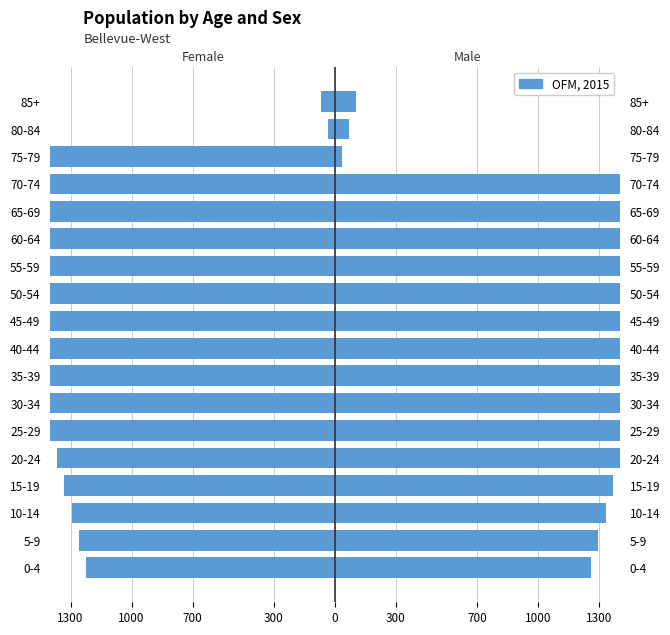

Is it true that the value at 60-64 is -1645?

True